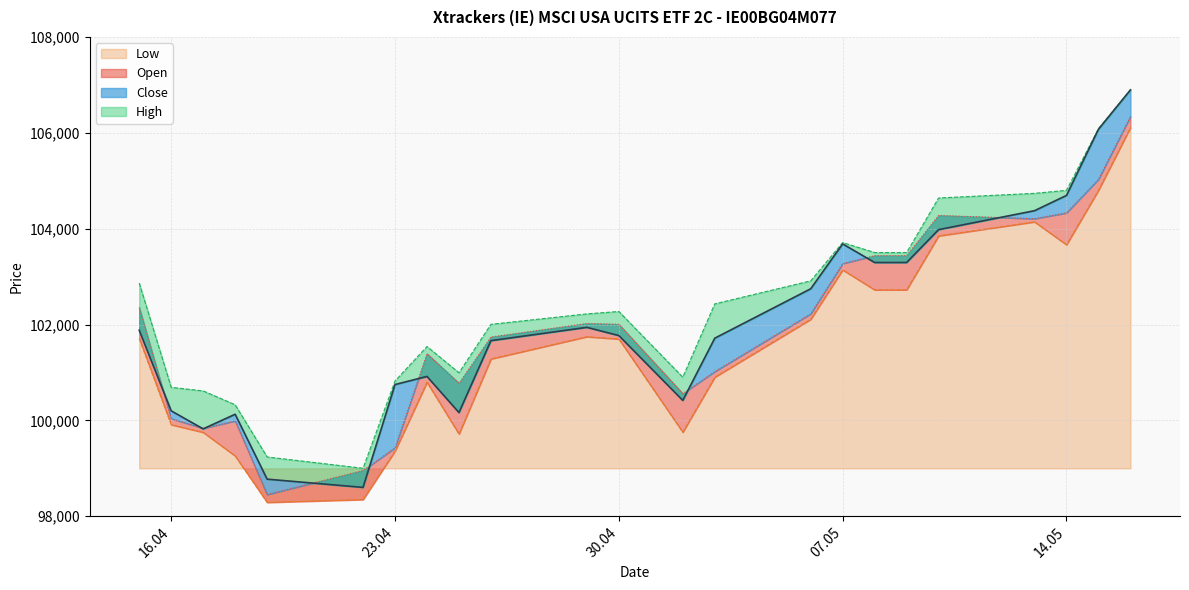

True or false: Close and Low intersect in this chart.

False